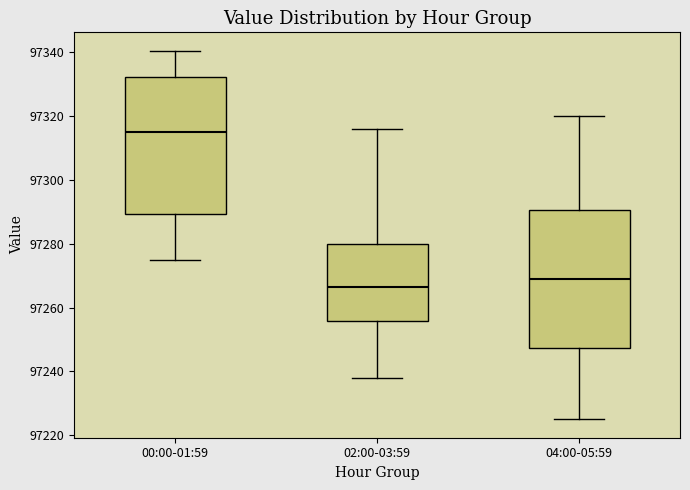

Where is the lower edge of the box for 02:00-03:59 on the y-axis? The values are not printed on the chart, so give them approximately, as read against the axis.

97256